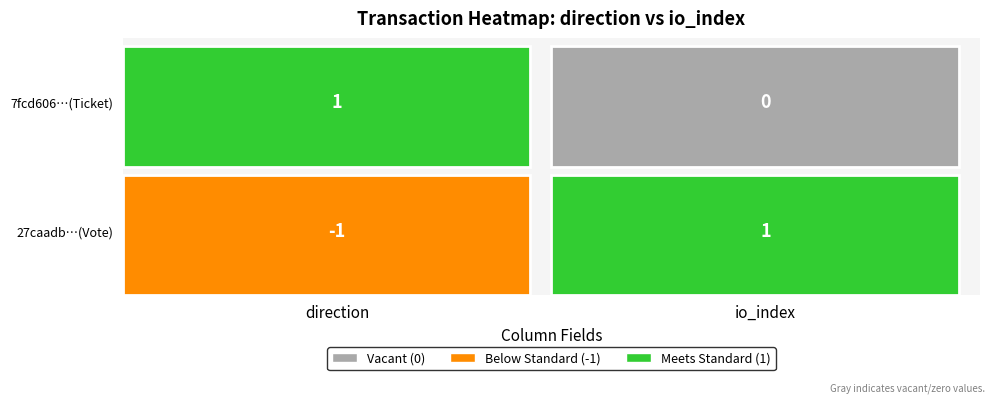

Reading right to left, extract all data points from this chart.

27caadb285a0ccebb1e970185bfde5642676375: 1=1	0=-1
7fcd606ce988afd5385ce0d602b626013f13171: 1=0	0=1